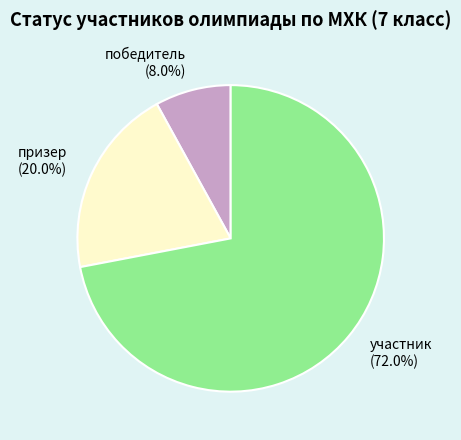

Which slice represents more than half of the pie?

участник